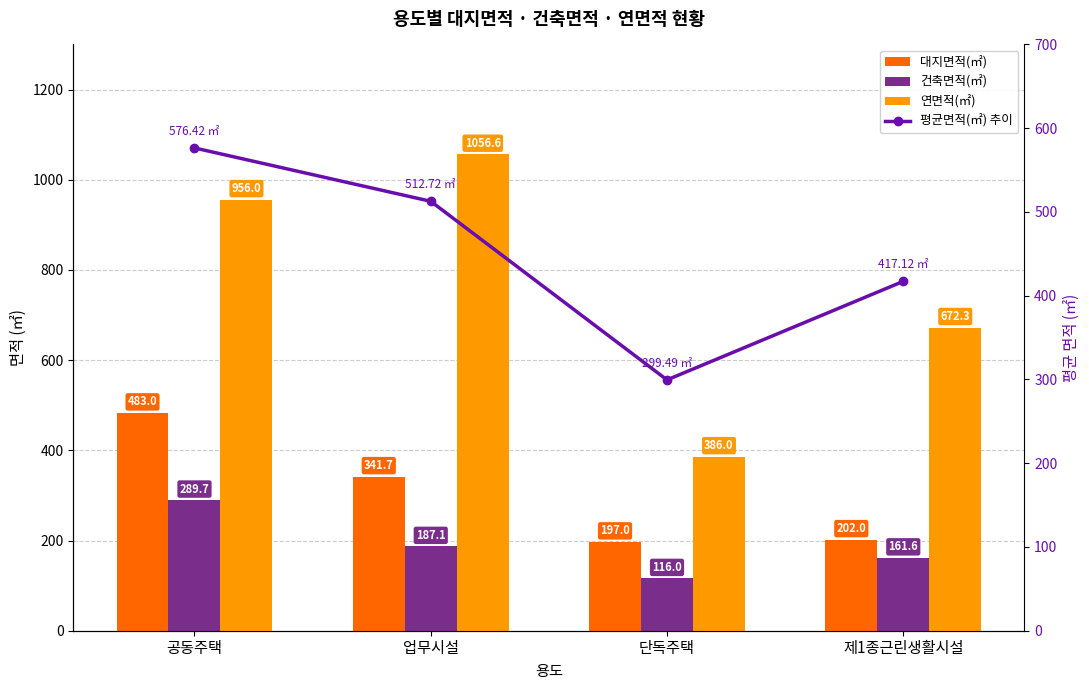

What are all the series names shown in the legend?

대지면적(㎡), 건축면적(㎡), 연면적(㎡), 평균면적(㎡) 추이